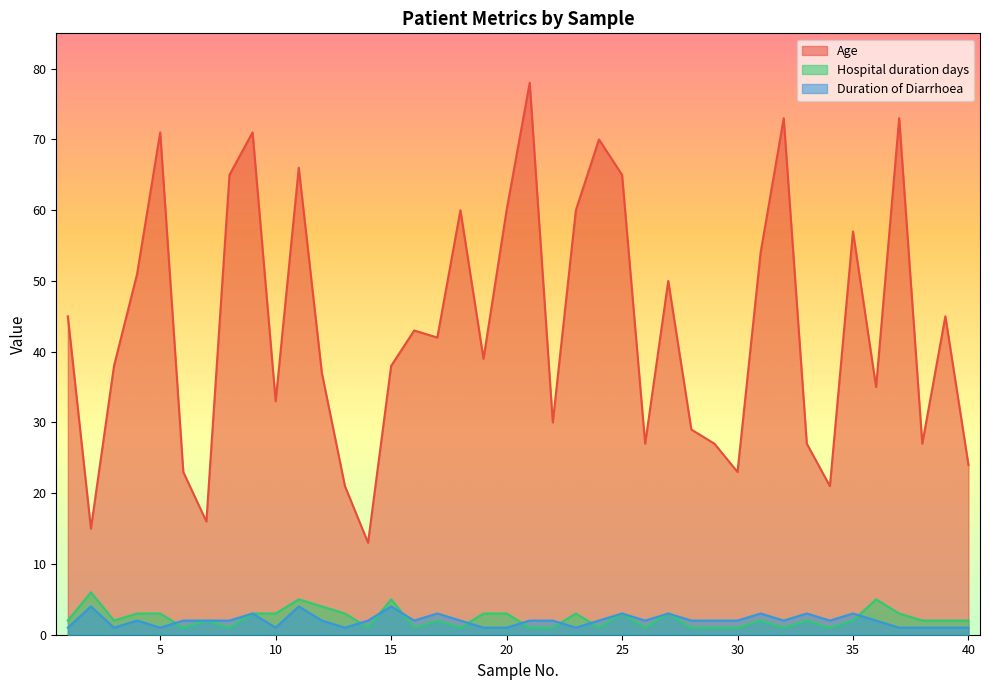

Reading left to right, extract all data points from this chart.

Age: 1=45	2=15	3=38	4=51	5=71	6=23	7=16	8=65	9=71	10=33	11=66	12=37	13=21	14=13	15=38	16=43	17=42	18=60	19=39	20=60	21=78	22=30	23=60	24=70	25=65	26=27	27=50	28=29	29=27	30=23	31=54	32=73	33=27	34=21	35=57	36=35	37=73	38=27	39=45	40=24
Hospital duration days: 1=2	2=6	3=2	4=3	5=3	6=1	7=2	8=1	9=3	10=3	11=5	12=4	13=3	14=1	15=5	16=1	17=2	18=1	19=3	20=3	21=1	22=1	23=3	24=1	25=3	26=1	27=3	28=1	29=1	30=1	31=2	32=1	33=2	34=1	35=2	36=5	37=3	38=2	39=2	40=2
Duration of Diarrhoea: 1=1	2=4	3=1	4=2	5=1	6=2	7=2	8=2	9=3	10=1	11=4	12=2	13=1	14=2	15=4	16=2	17=3	18=2	19=1	20=1	21=2	22=2	23=1	24=2	25=3	26=2	27=3	28=2	29=2	30=2	31=3	32=2	33=3	34=2	35=3	36=2	37=1	38=1	39=1	40=1